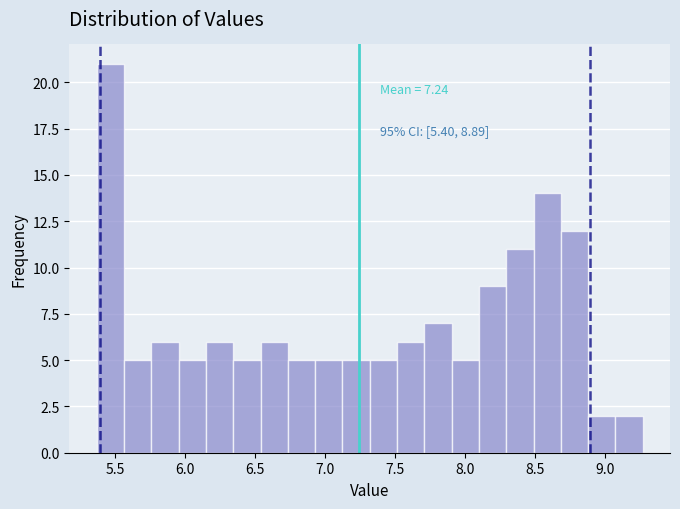

Read against the x-axis, roughly where is the centre of the tallest bar?

5.45